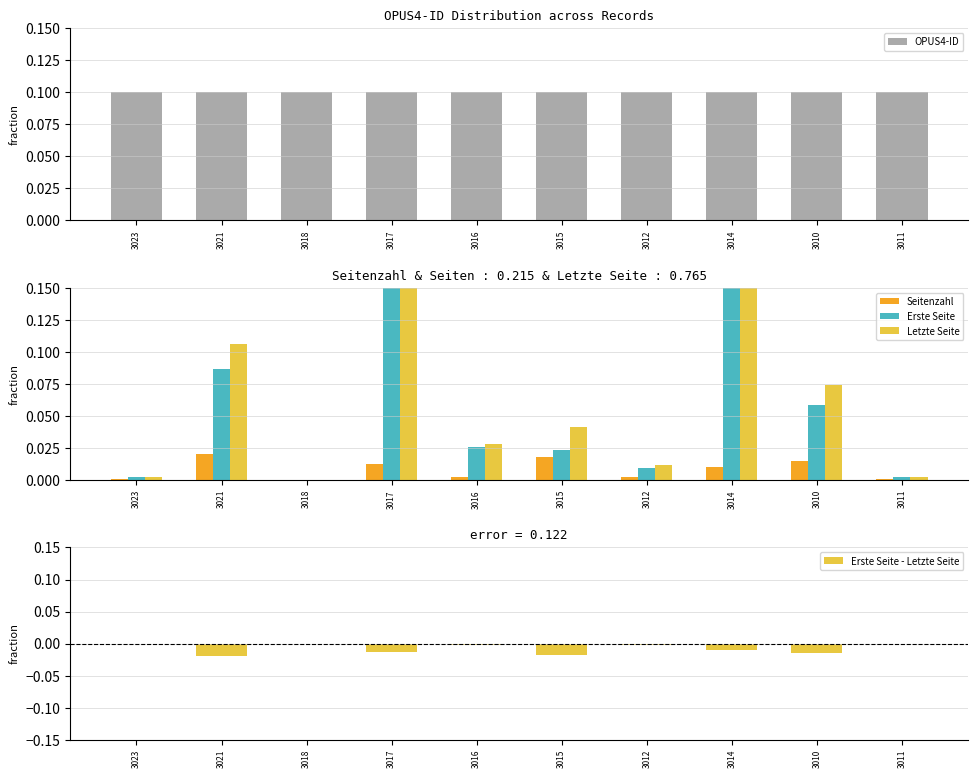

Reading left to right, transcribe all the data shown in this chart.

OPUS4-ID: 3023=0.1	3021=0.1	3018=0.1	3017=0.1	3016=0.1	3015=0.1	3012=0.1	3014=0.1	3010=0.1	3011=0.1
Seitenzahl: 3023=0.0	3021=0.0	3018=0.0	3017=0.0	3016=0.0	3015=0.0	3012=0.0	3014=0.0	3010=0.0	3011=0.0
Erste Seite: 3023=0.0	3021=0.1	3018=0.0	3017=0.3	3016=0.0	3015=0.0	3012=0.0	3014=0.9	3010=0.1	3011=0.0
Letzte Seite: 3023=0.0	3021=0.1	3018=0.0	3017=0.3	3016=0.0	3015=0.0	3012=0.0	3014=0.9	3010=0.1	3011=0.0
Erste Seite - Letzte Seite: 3023=-0.0	3021=-0.0	3018=0.0	3017=-0.0	3016=-0.0	3015=-0.0	3012=-0.0	3014=-0.0	3010=-0.0	3011=-0.0